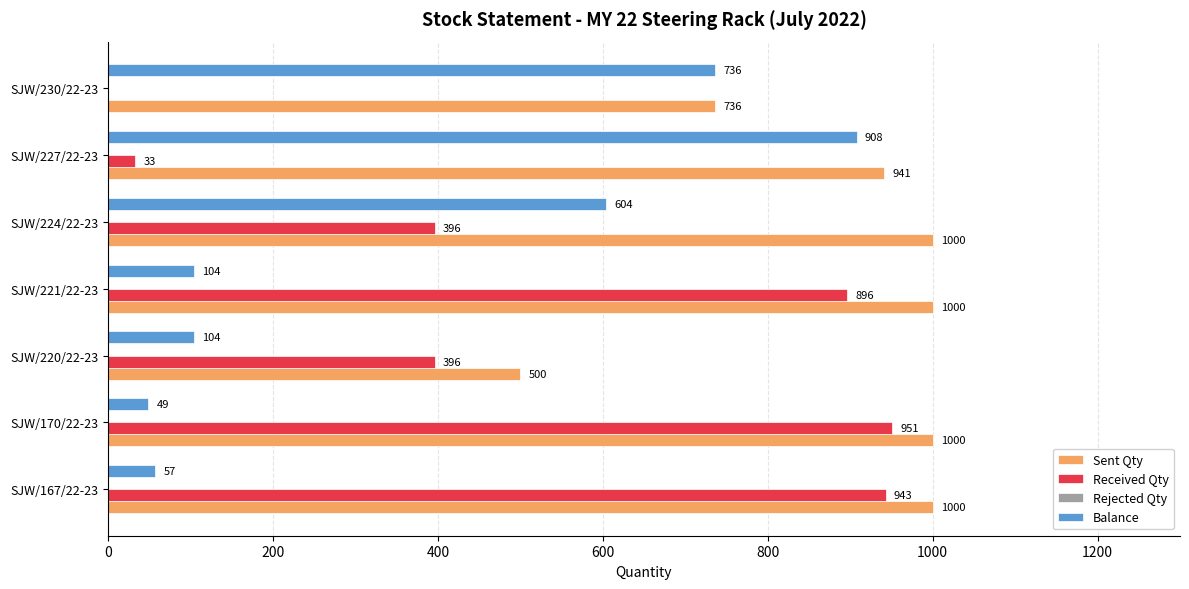

Which series changed the most between SJW/224/22-23 and SJW/230/22-23?

Received Qty